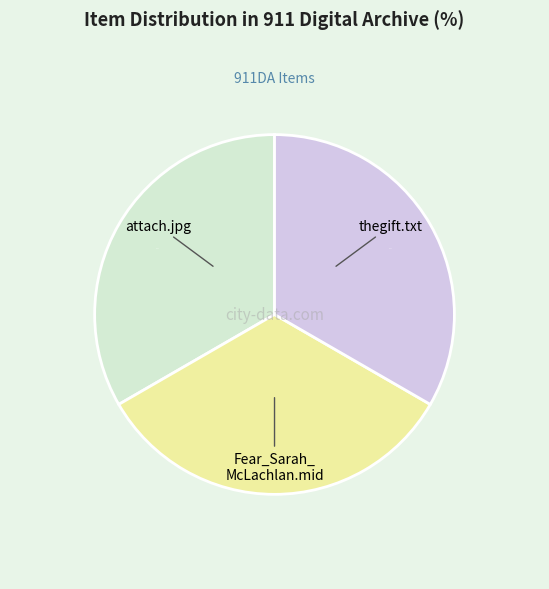

Is there a majority slice in this chart?

No